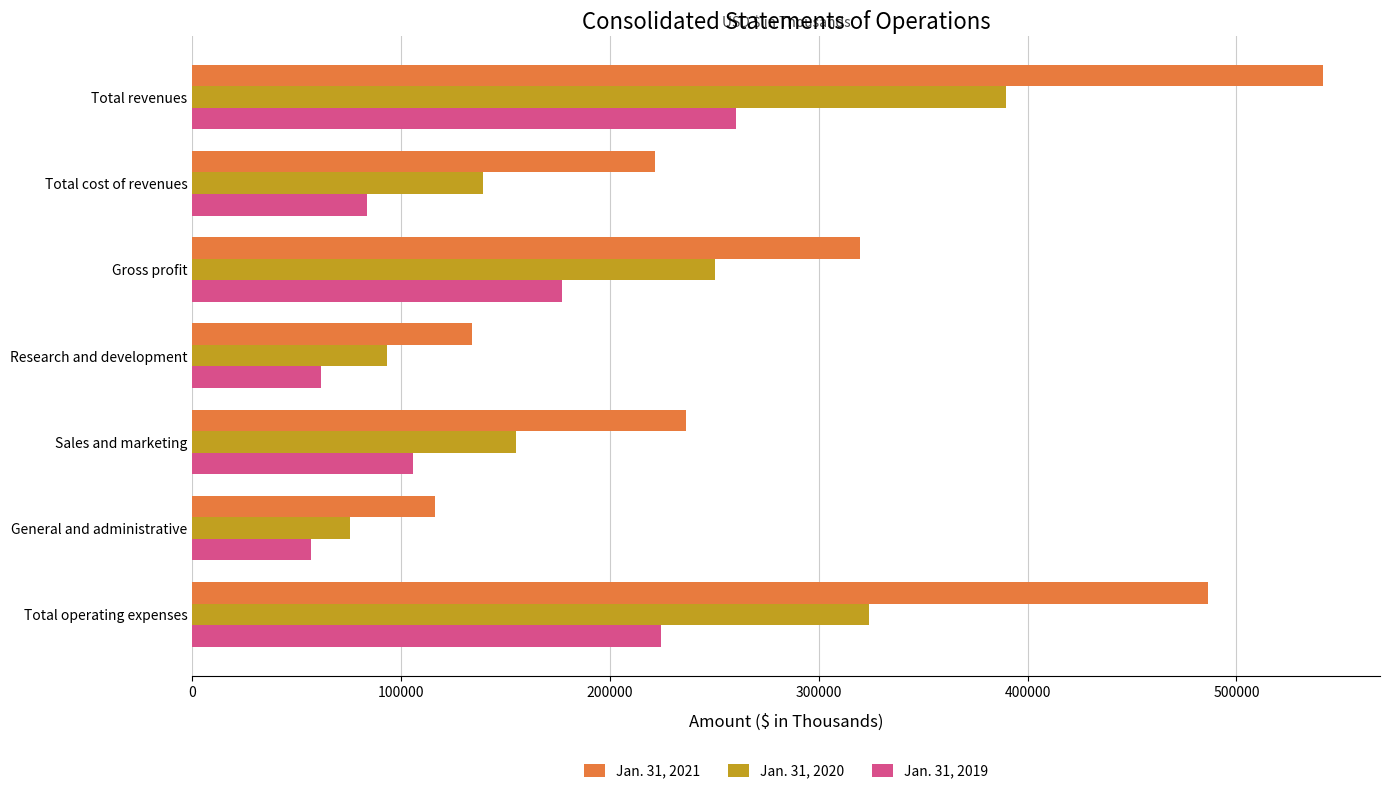

Is it true that Jan. 31, 2020 equals 633607 at Total revenues?

False